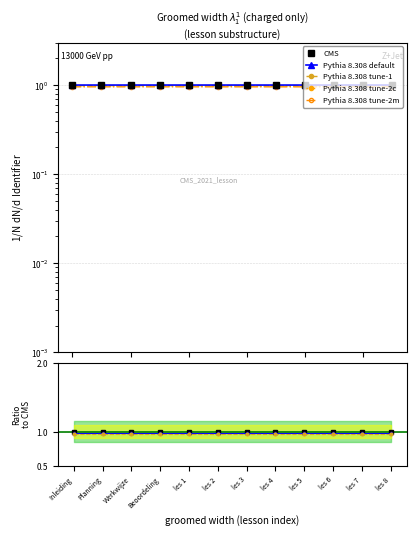

Reading right to left, what are all the values shown in this chart?

CMS: les 8=1.0	les 7=1.0	les 6=1.0	les 5=1.0	les 4=1.0	les 3=1.0	les 2=1.0	les 1=1.0	Beoordeling=1.0	Werkwijze=1.0	Planning=1.0	Inleiding=1.0
Pythia 8.308 default: les 8=1.0	les 7=1.0	les 6=1.0	les 5=1.0	les 4=1.0	les 3=1.0	les 2=1.0	les 1=1.0	Beoordeling=1.0	Werkwijze=1.0	Planning=1.0	Inleiding=1.0
Pythia 8.308 tune-1: les 8=1.0	les 7=1.0	les 6=1.0	les 5=1.0	les 4=1.0	les 3=1.0	les 2=1.0	les 1=1.0	Beoordeling=1.0	Werkwijze=1.0	Planning=1.0	Inleiding=1.0
Pythia 8.308 tune-2c: les 8=1.0	les 7=1.0	les 6=1.0	les 5=1.0	les 4=1.0	les 3=1.0	les 2=1.0	les 1=1.0	Beoordeling=1.0	Werkwijze=1.0	Planning=1.0	Inleiding=1.0
Pythia 8.308 tune-2m: les 8=1.0	les 7=1.0	les 6=1.0	les 5=1.0	les 4=1.0	les 3=1.0	les 2=1.0	les 1=1.0	Beoordeling=1.0	Werkwijze=1.0	Planning=1.0	Inleiding=1.0
CMS ratio: les 8=1.0	les 7=1.0	les 6=1.0	les 5=1.0	les 4=1.0	les 3=1.0	les 2=1.0	les 1=1.0	Beoordeling=1.0	Werkwijze=1.0	Planning=1.0	Inleiding=1.0